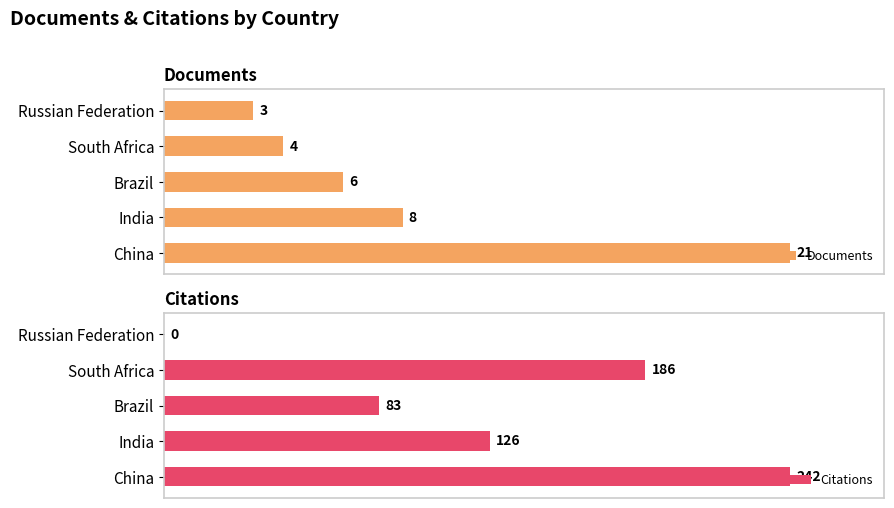

Which category has the highest value in the Citations series?

China